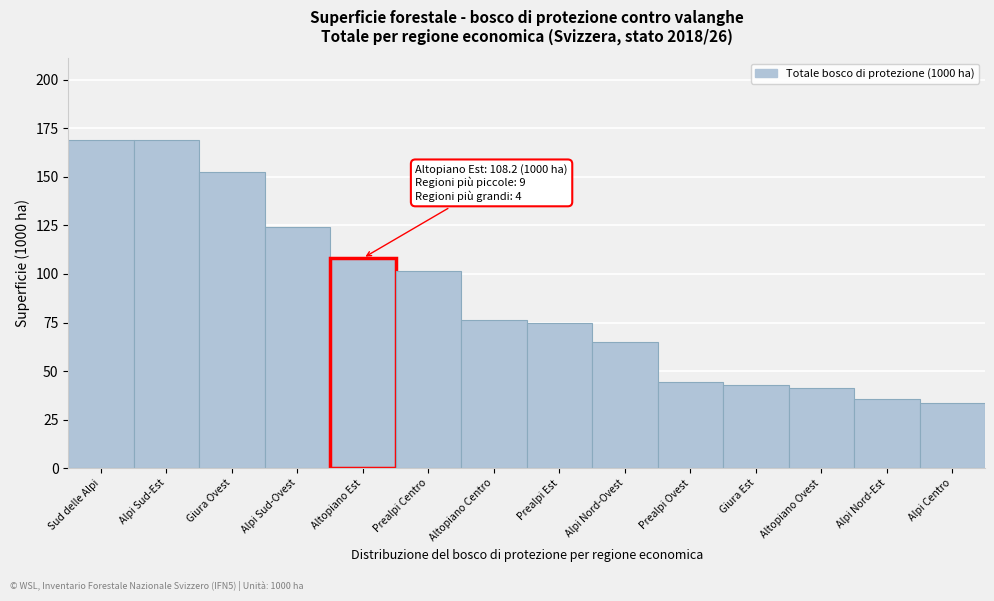

Reading left to right, extract all data points from this chart.

168.9	168.9	152.5	124.0	108.2	101.6	76.5	75.0	64.7	44.3	42.6	41.4	35.5	33.7